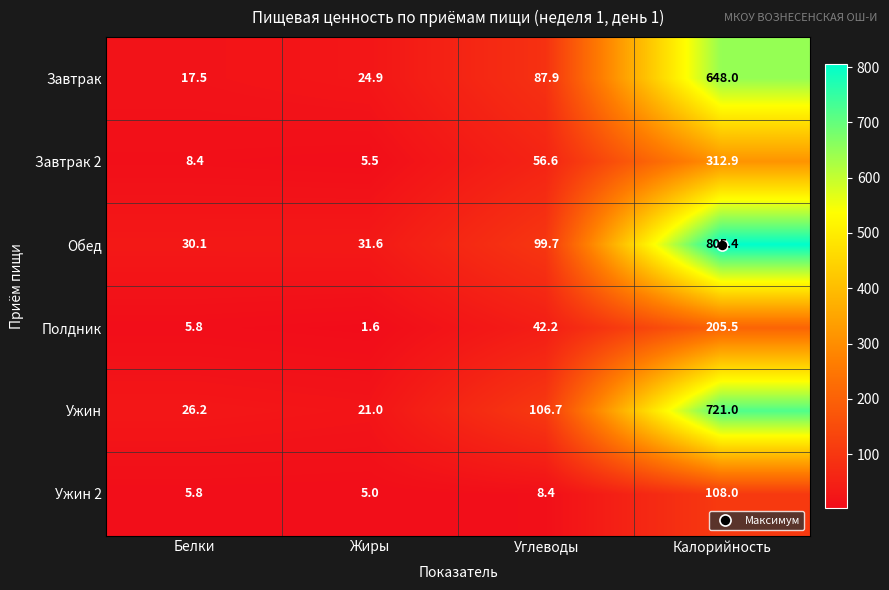

What is the total value across all series at Жиры?

89.6